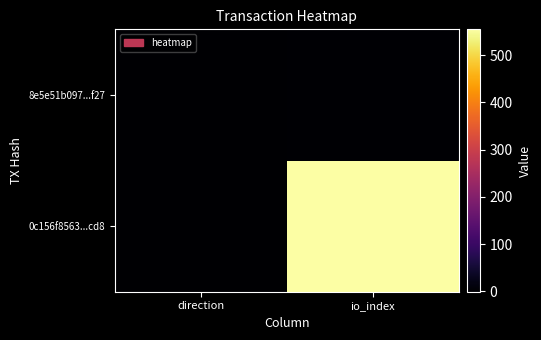

At which category is the sum across all series the highest?

io_index